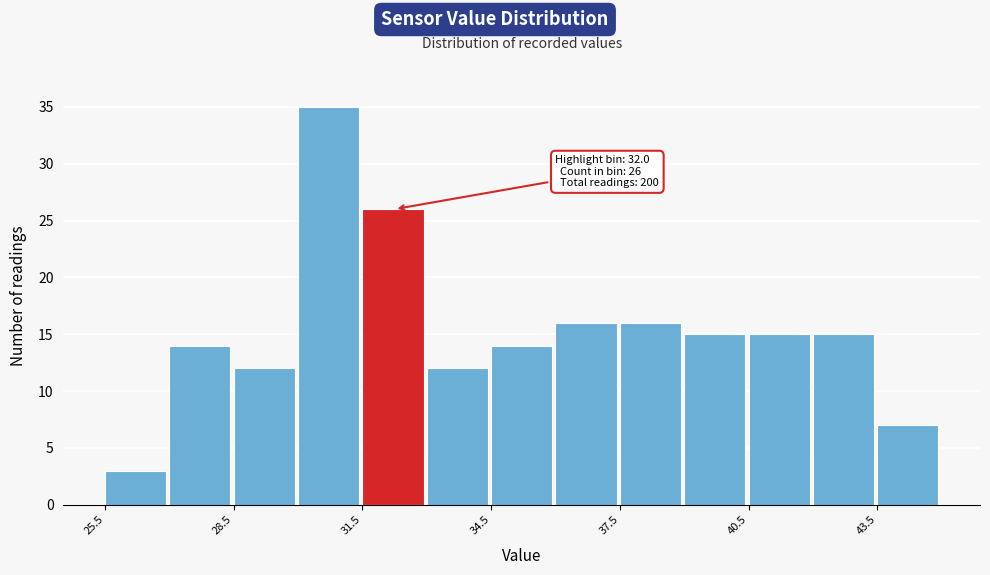

Around what value on the x-axis is the tallest bar? Give the approximate position of its centre, as read against the axis.

30.5